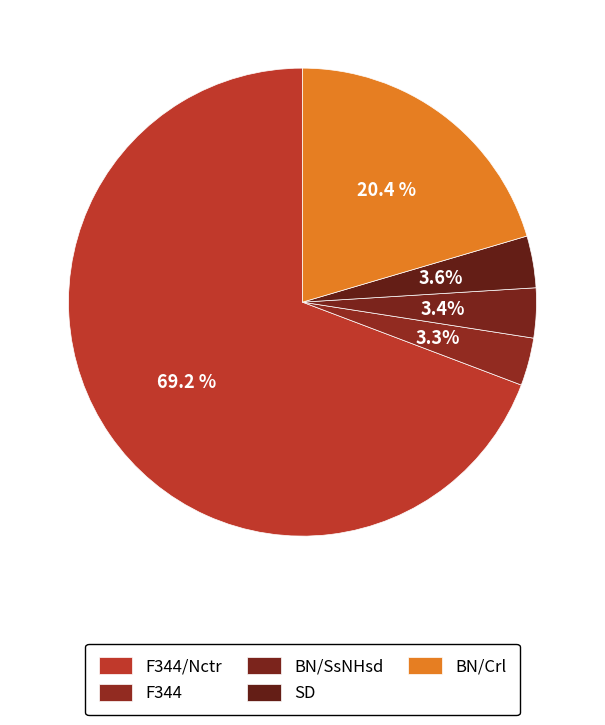

What is the ratio of the value at F344/Nctr to the value at BN/Crl?

3.4